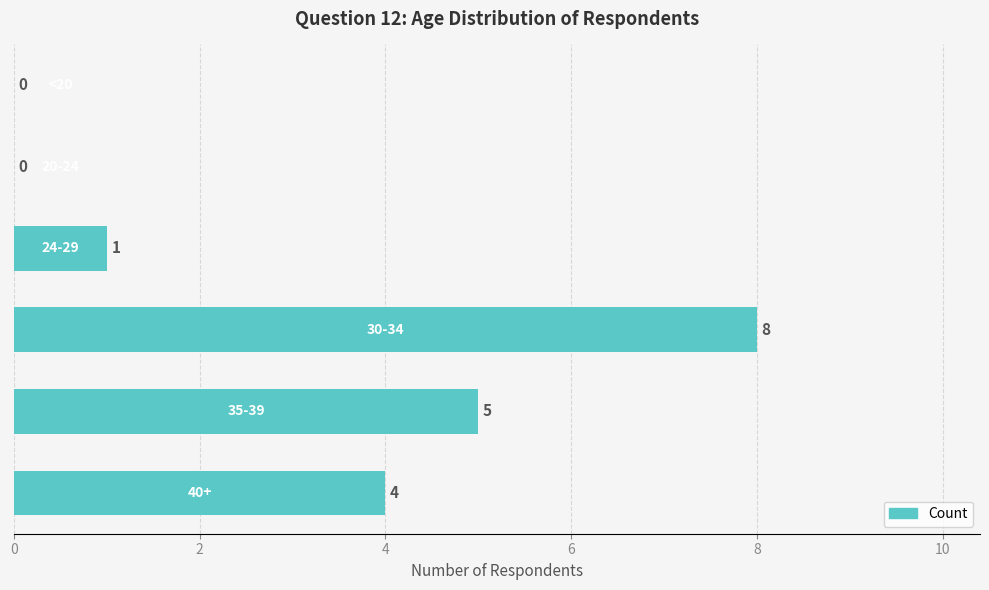

What is the maximum value shown in the chart?

8